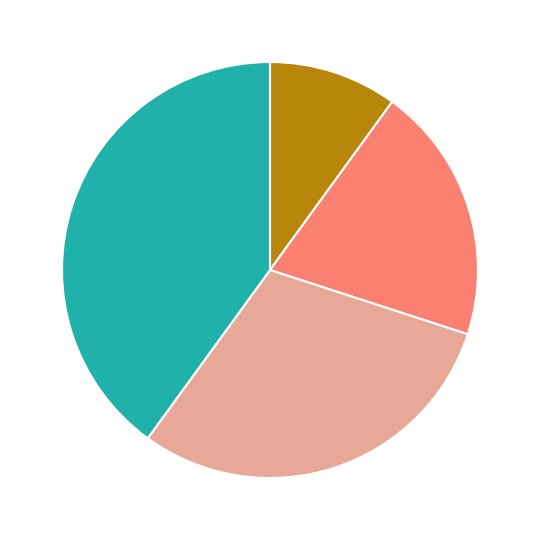

Is there a majority slice in this chart?

No